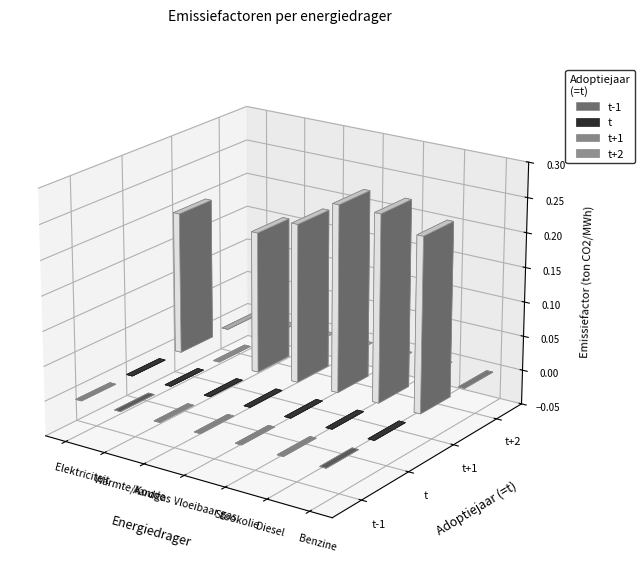

At which category does the chart reach its peak across all series?

Stookolie